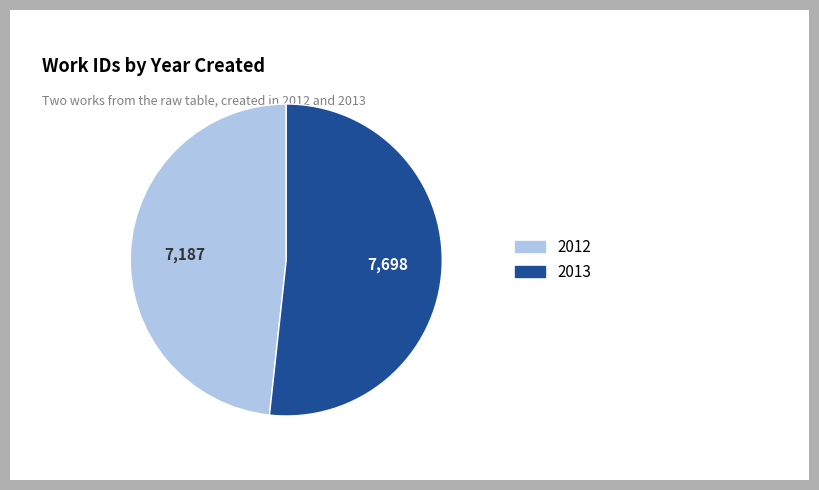

Is it true that 2012 is 60% of the pie?

False